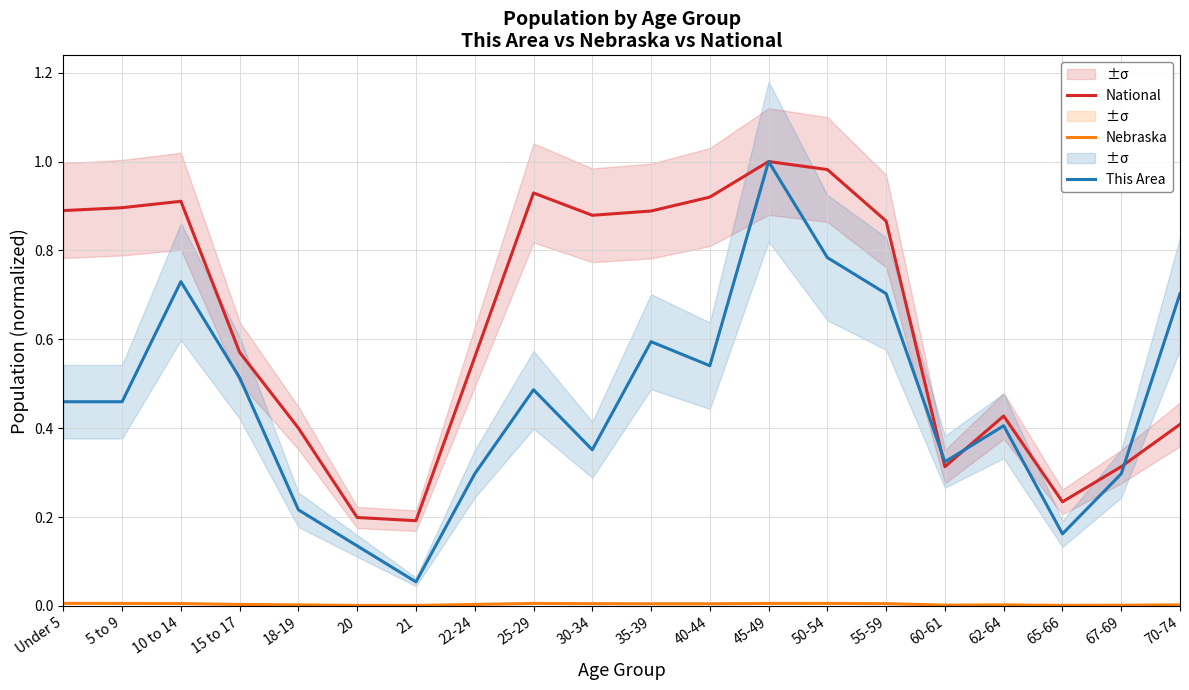

How many categories are shown in the chart?

20